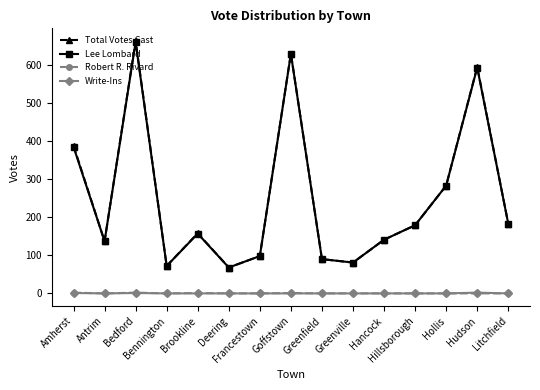

What is the spread (max minus min) of values at Brookline?

158